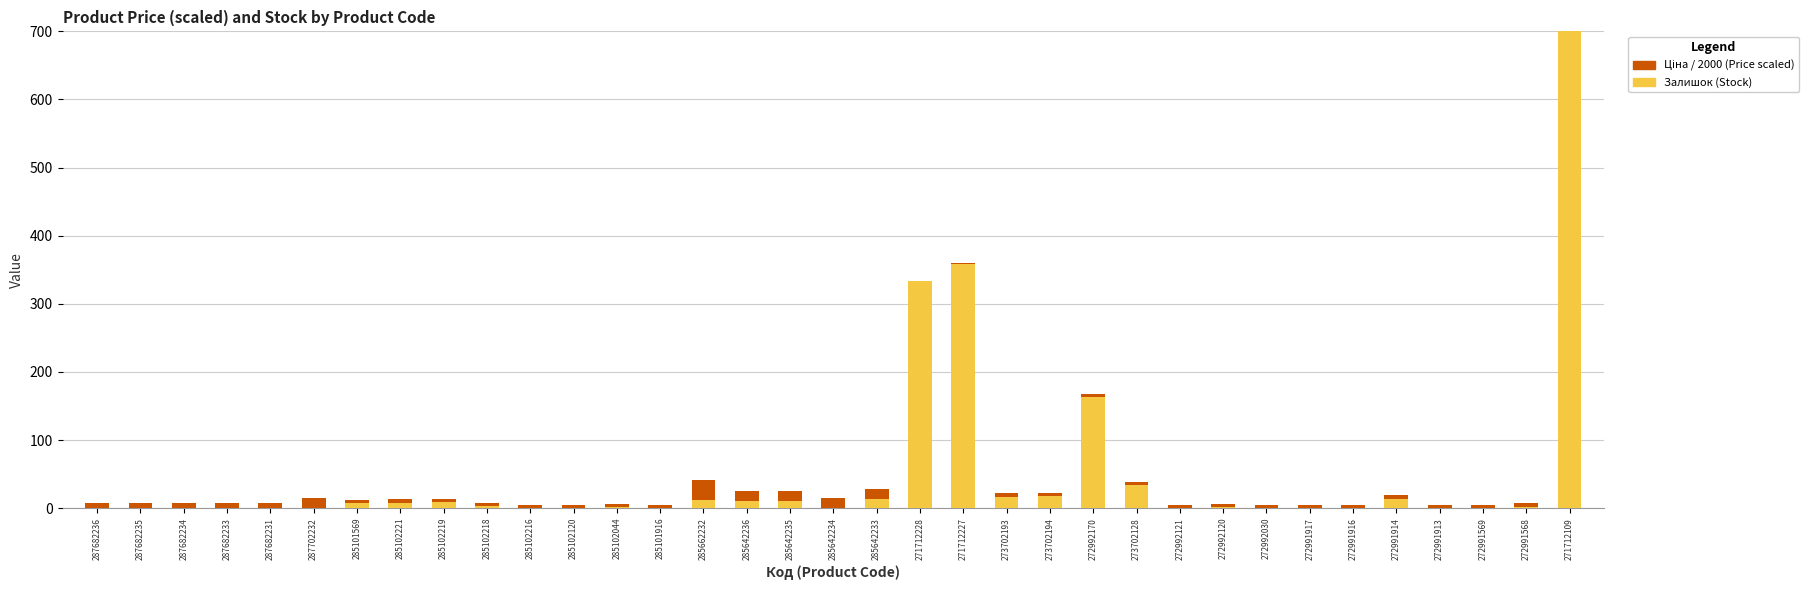

Which category has the highest value in the Залишок (Stock) series?

271712109